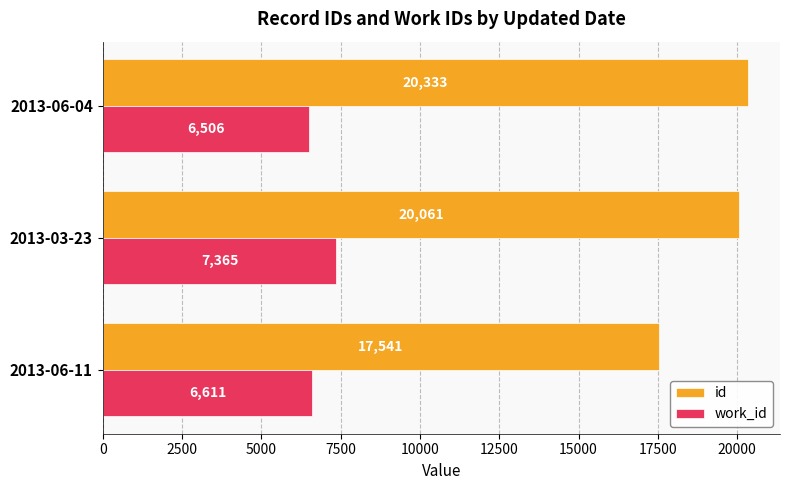

Where is id nearest to the value 18937?

2013-03-23